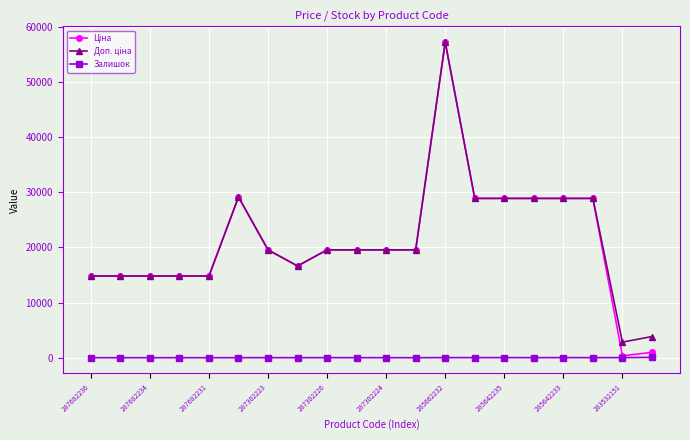

What is the maximum value shown in the chart?

57258.0